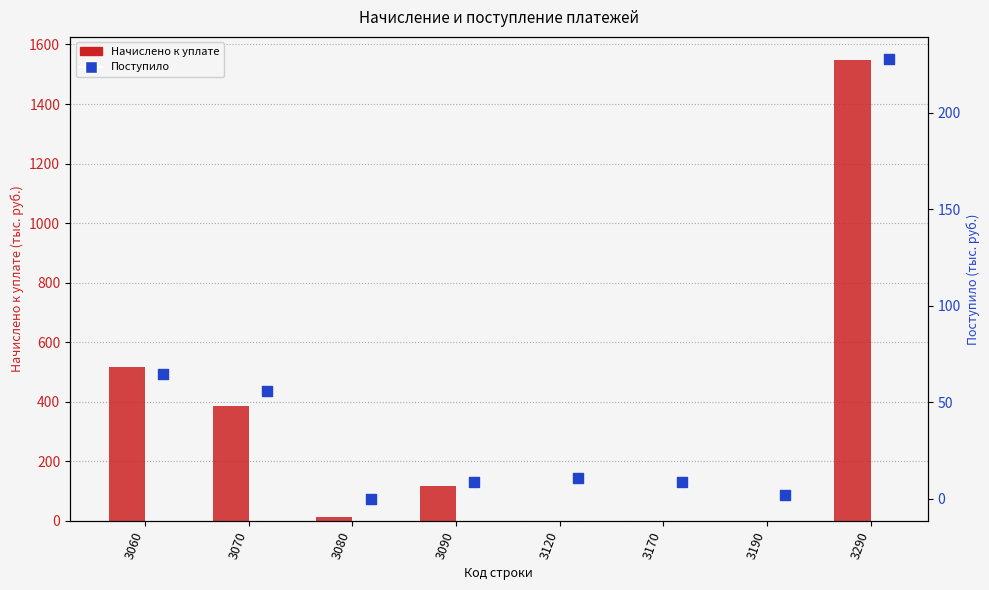

Is the value of Начислено к уплате at 3070 greater than the value of Поступило at 3090?

Yes